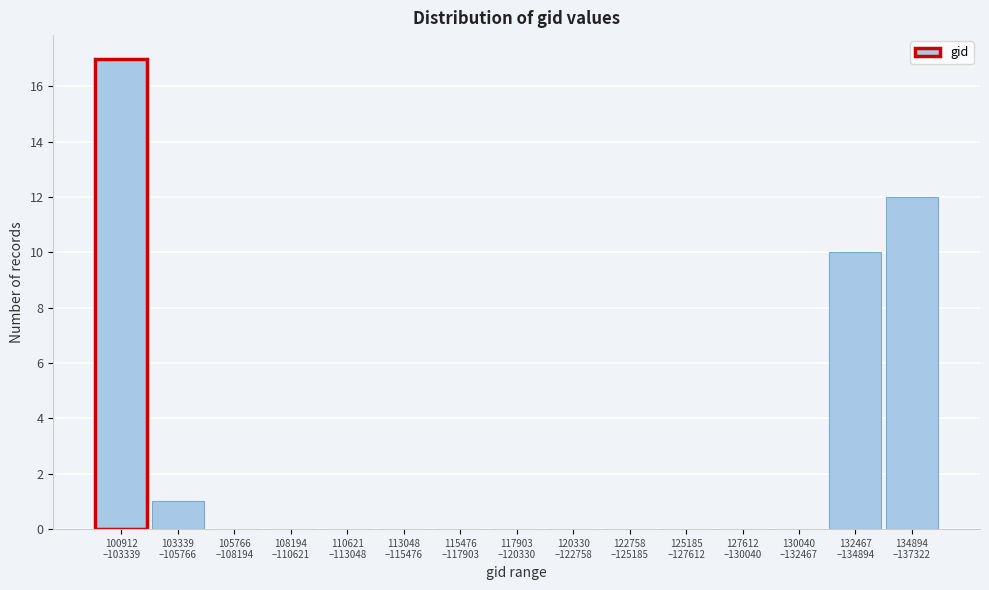

What is the greatest value displayed?

17